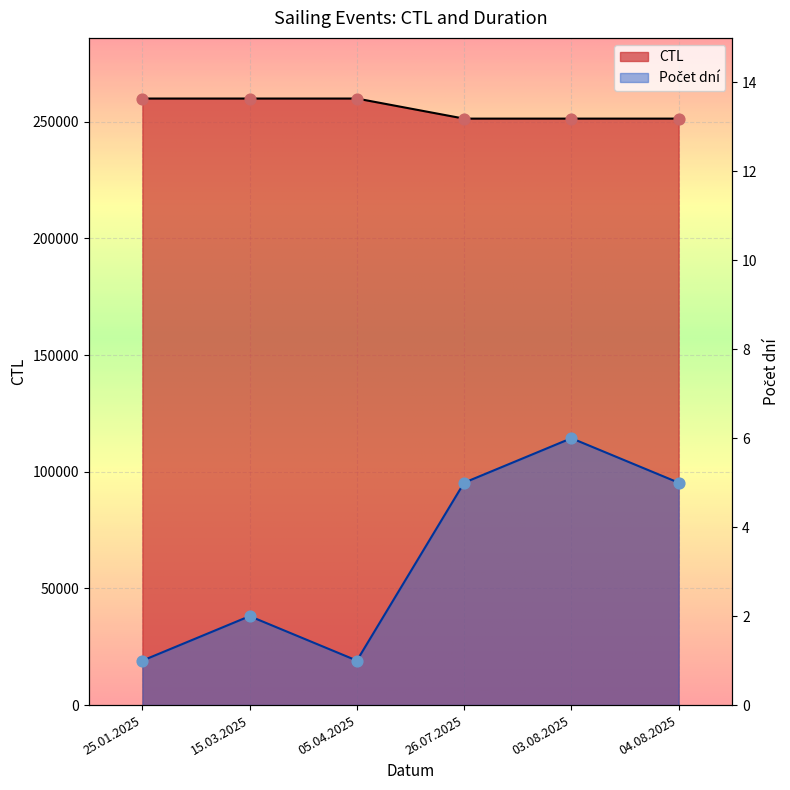

What is the total value across all series at 03.08.2025?

251308